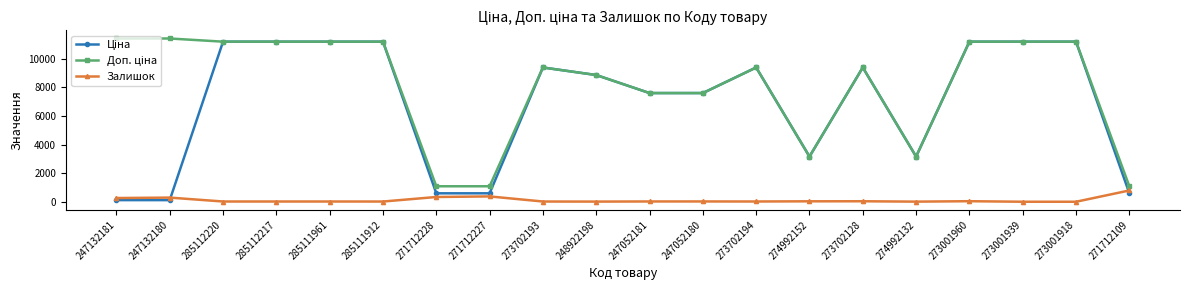

At which label does Залишок reach its peak?

271712109